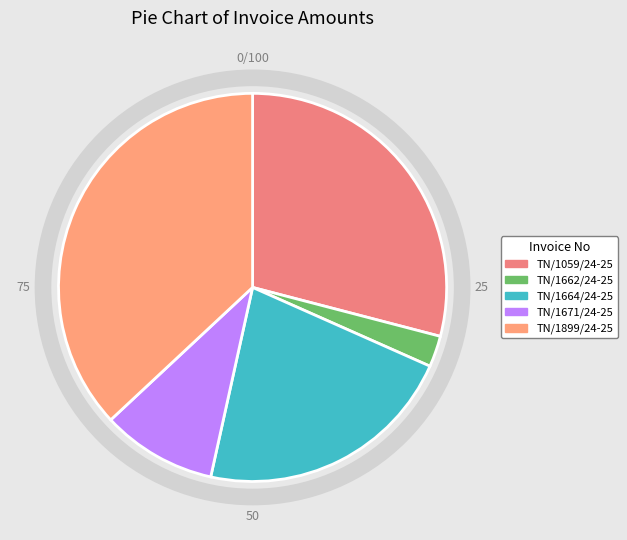

How many slices are in this pie chart?

5